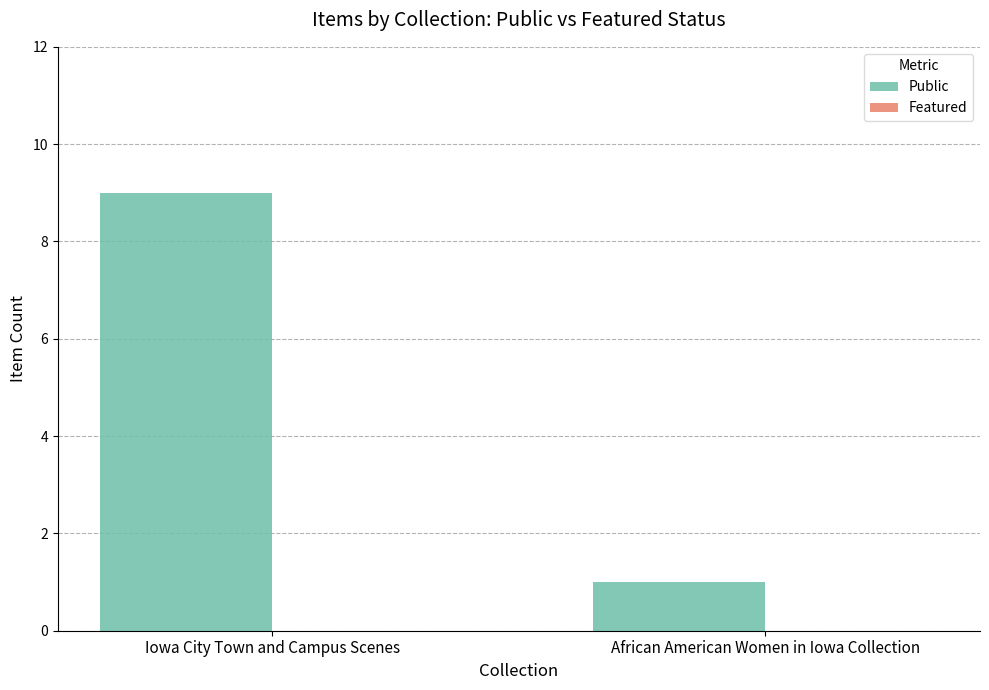

How many bars are there in total?

2